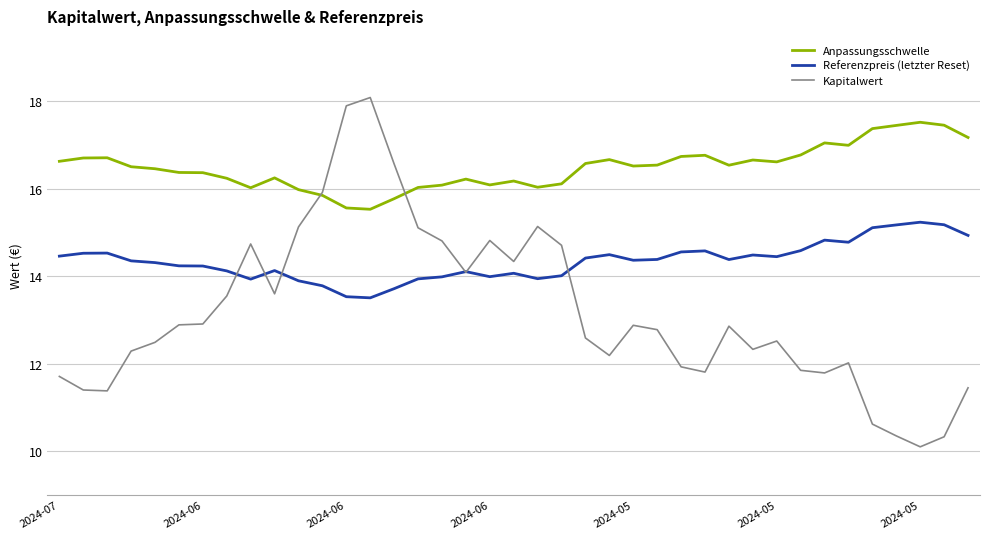

Which series has the largest total across all categories?

Anpassungsschwelle